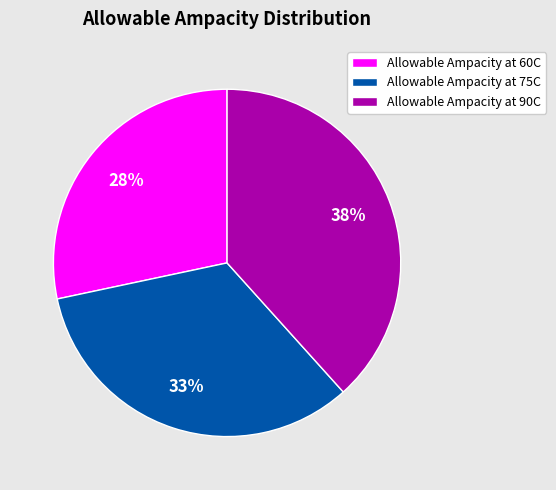

True or false: Allowable Ampacity at 90C accounts for 47% of the total.

False